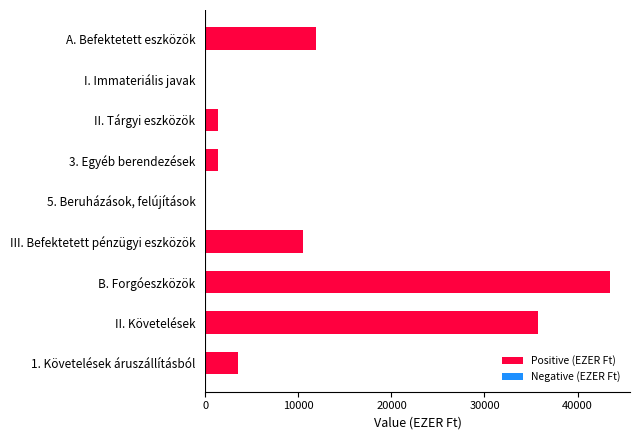

What is the sum of all values?

107770